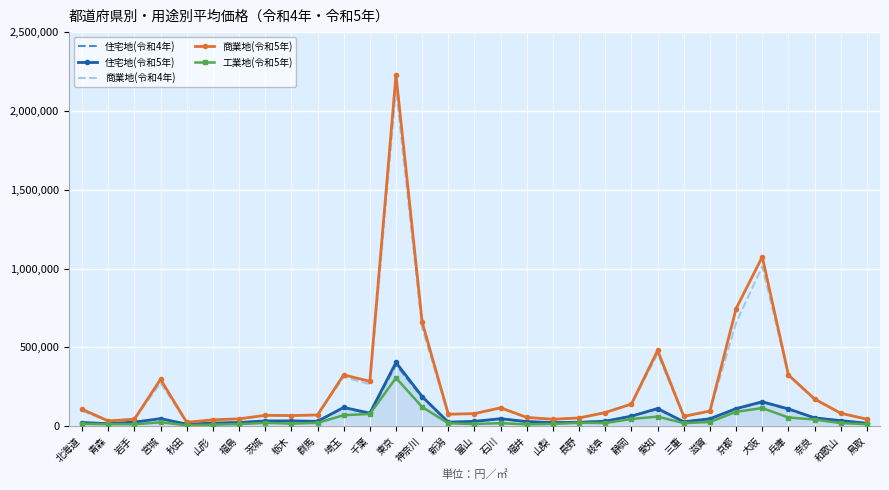

What is the spread (max minus min) of values at 大阪?

959100